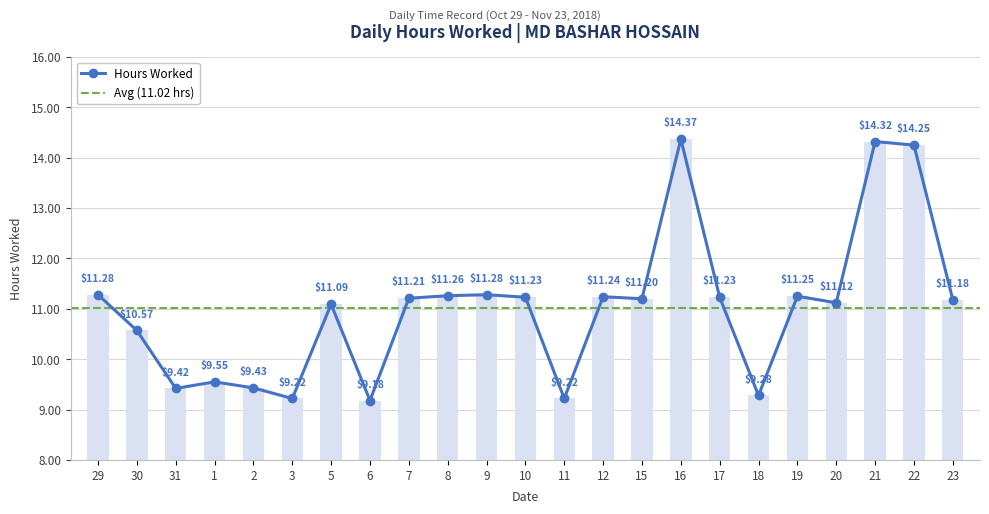

What is the smallest value displayed?

9.2